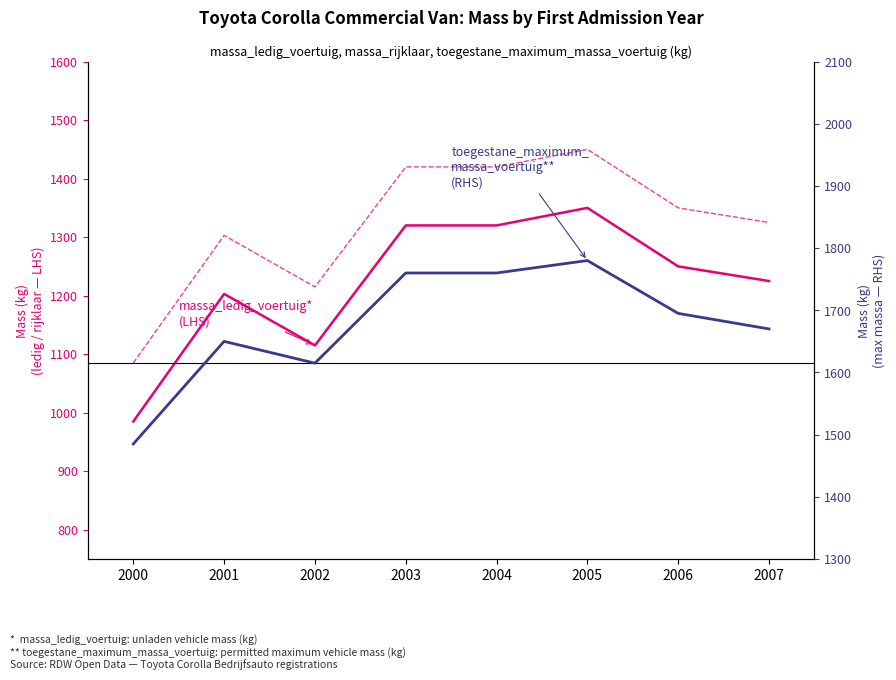

How many values in the massa_rijklaar series exceed 1350?

3